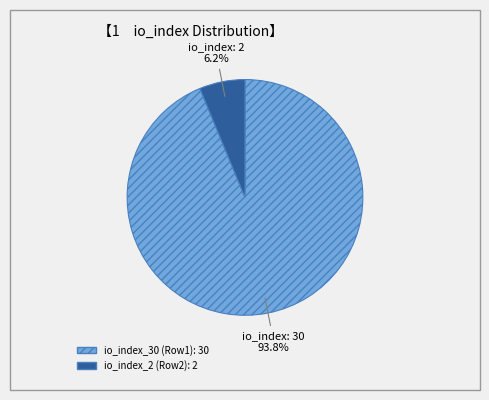

How many segments does this pie chart have?

2